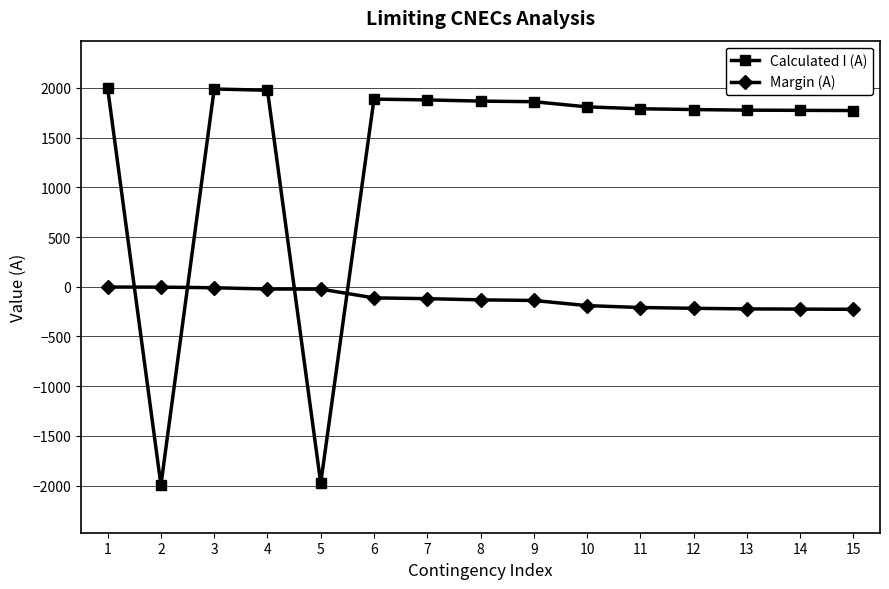

Is the value of Margin (A) at 8 greater than the value of Calculated I (A) at 4?

No